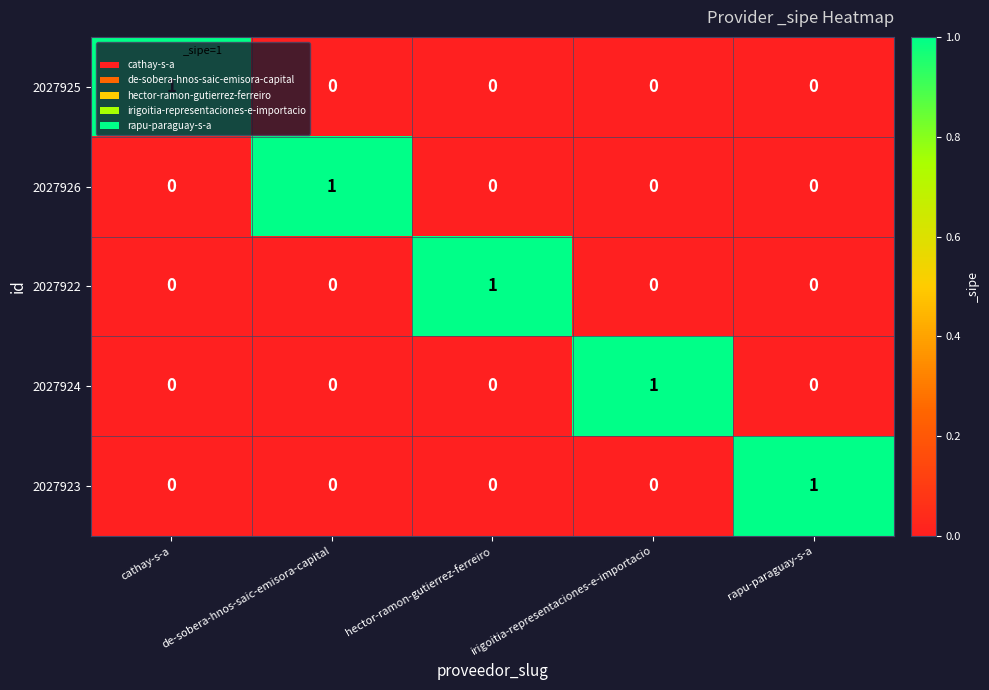

Count the 2027924 values in the range 0 to 1.

5